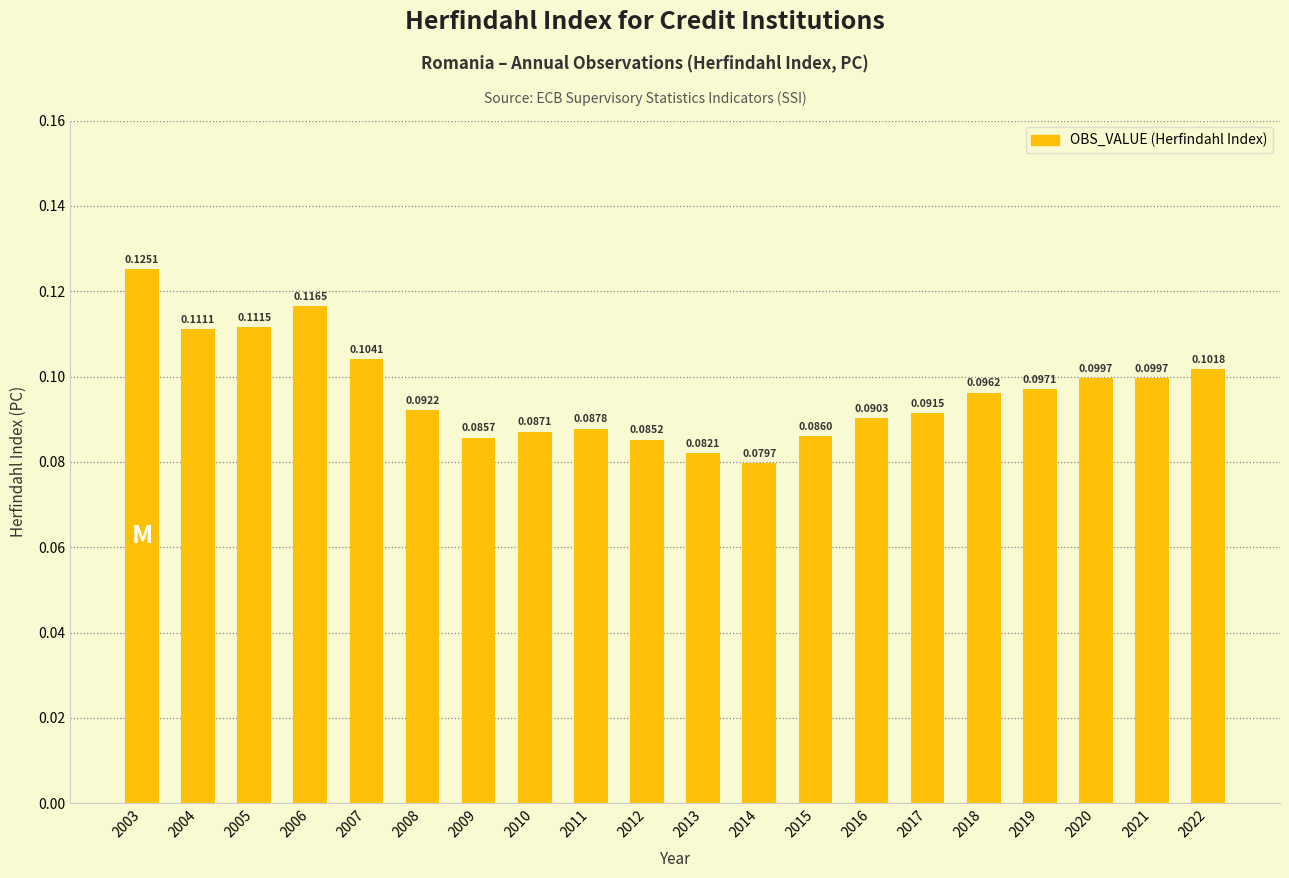

What is the sum of all values?

1.9